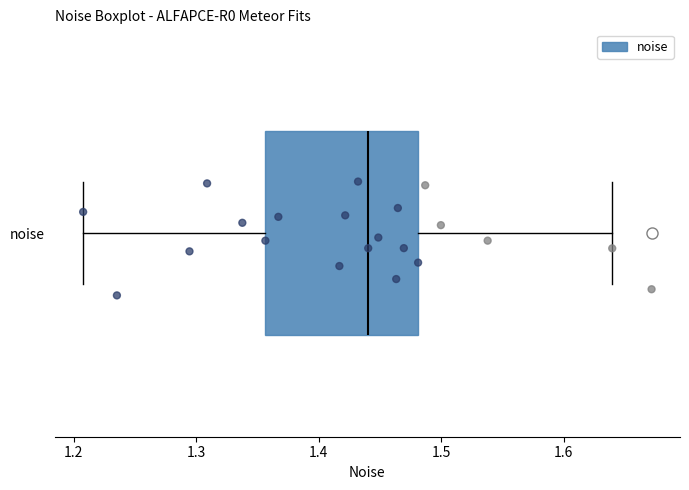

Read this box plot against the x-axis: the position of the median line, the range covered by the box, and the ends of both whiskers. The values are not printed on the chart, so give them approximately, as read against the axis.

median 1.44, box 1.36 to 1.48, whiskers 1.21 to 1.64